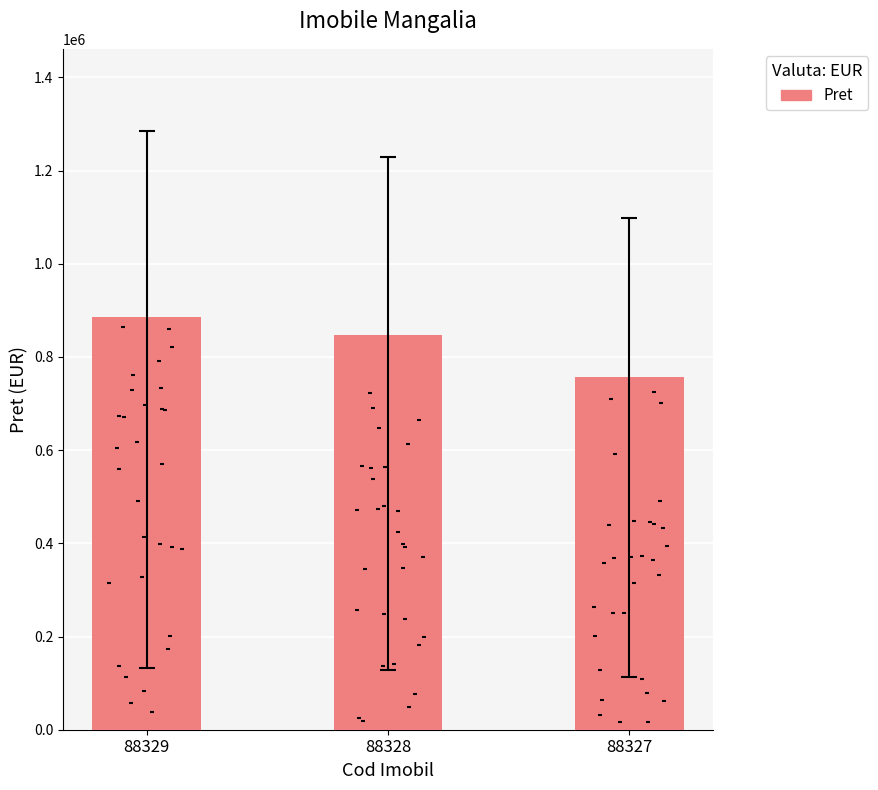

Between 88329 and 88328, which is larger?

88329